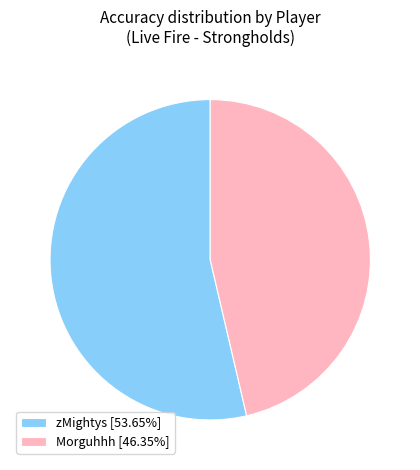

Is it true that zMightys is 68% of the pie?

False